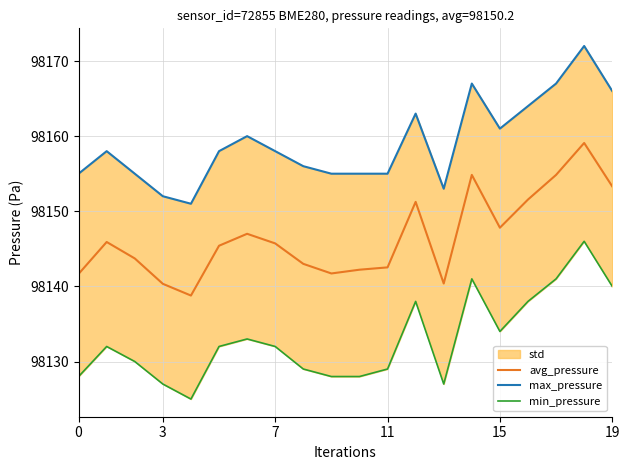

What is the greatest value displayed?

98172.0